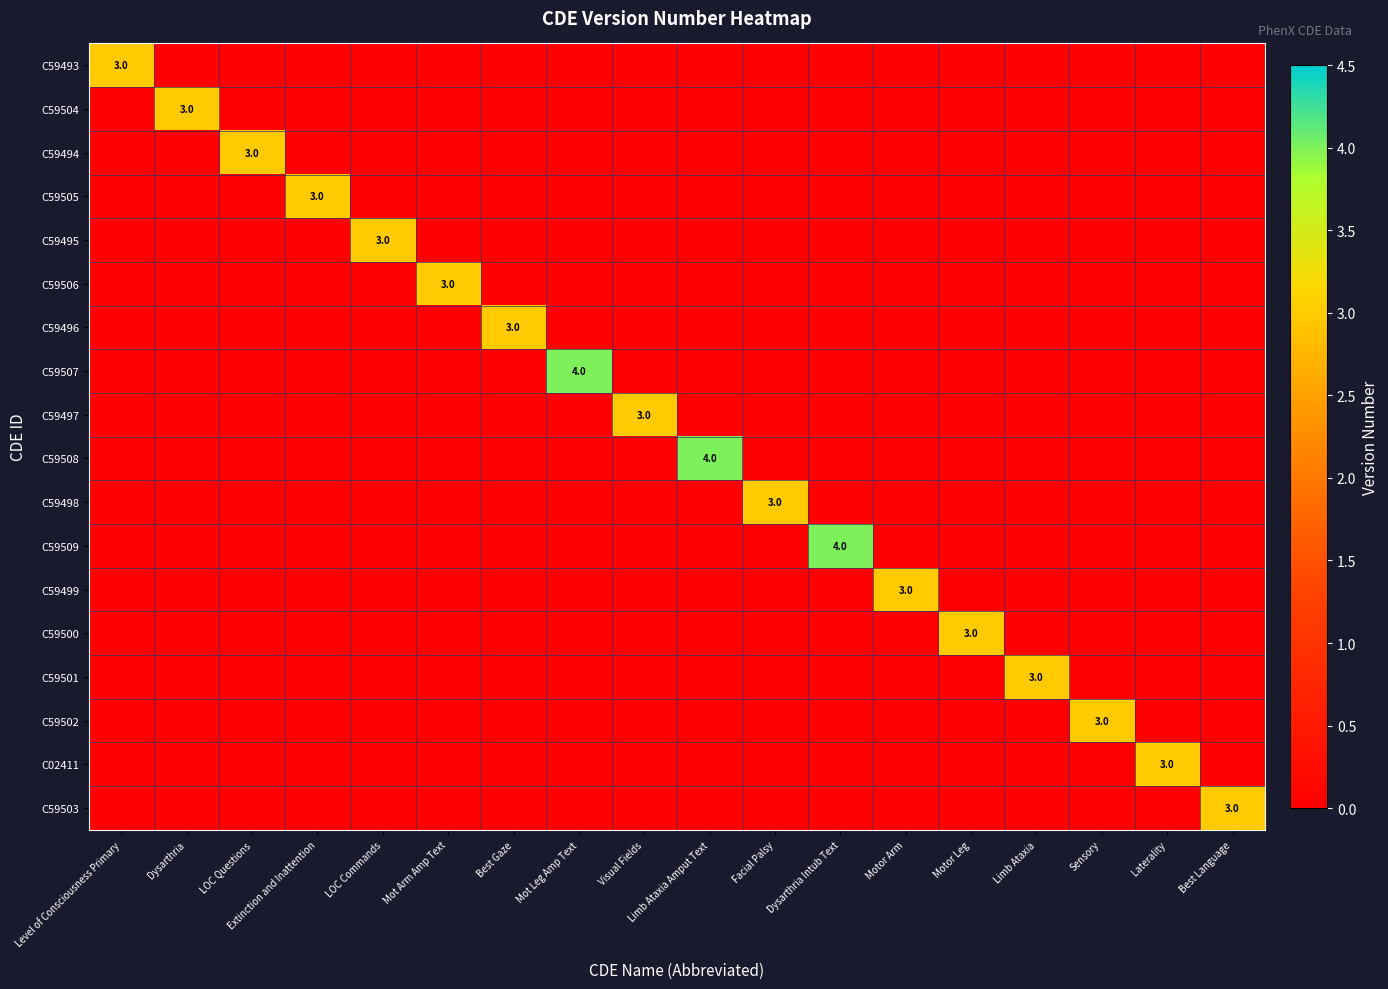

How many distinct data groups are displayed?

18